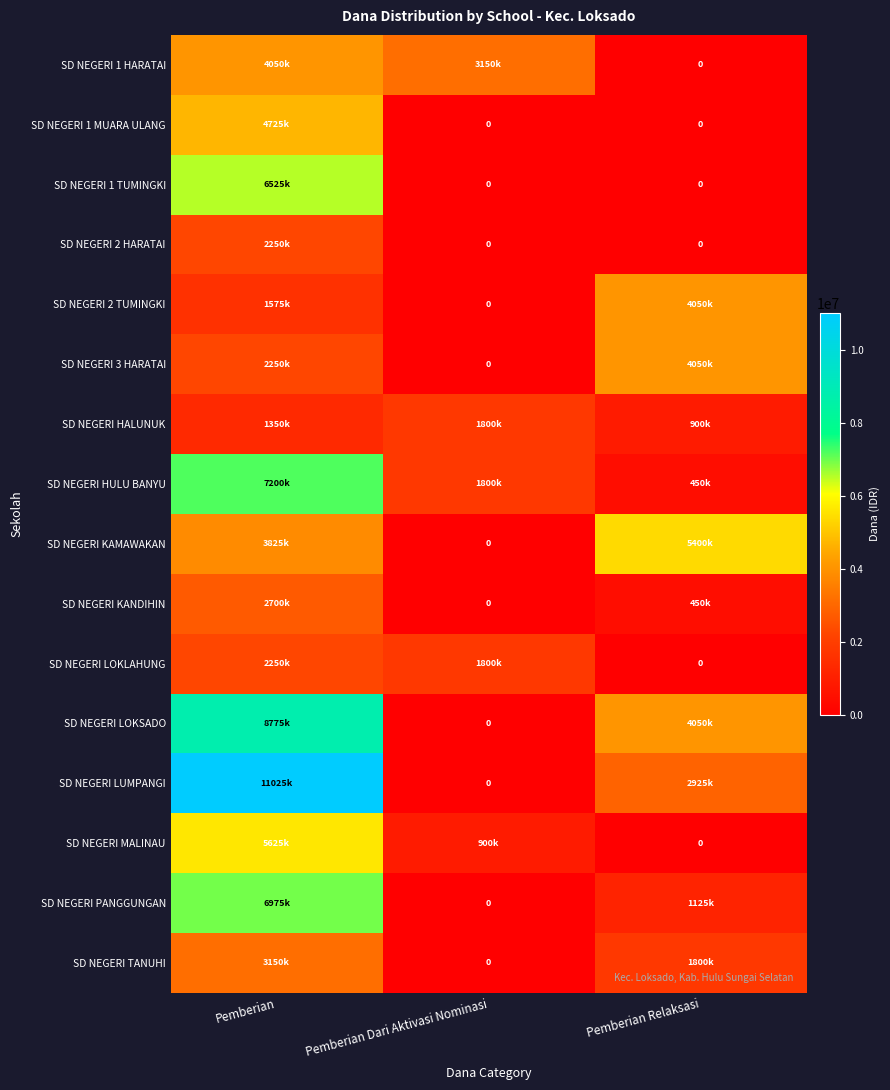

How many data points does each series have?

3